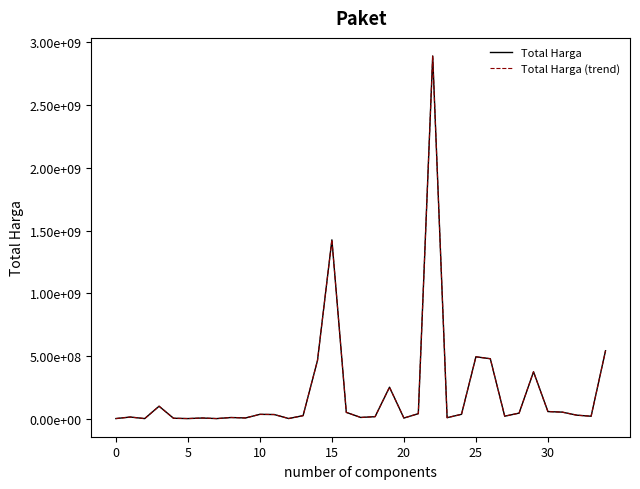

Is this an area chart (filled region under the line)?

No